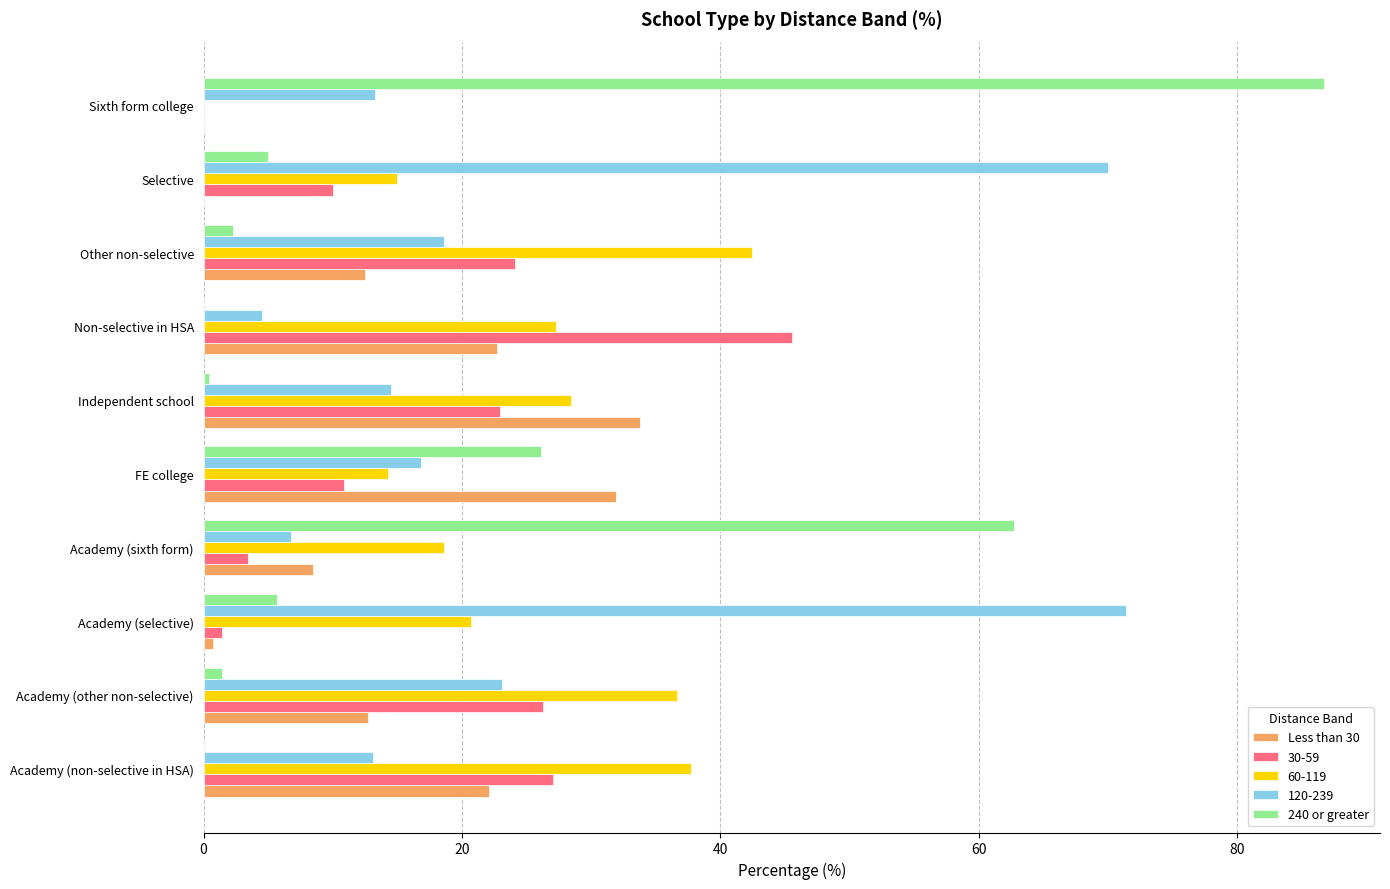

What is the maximum value shown in the chart?

86.7